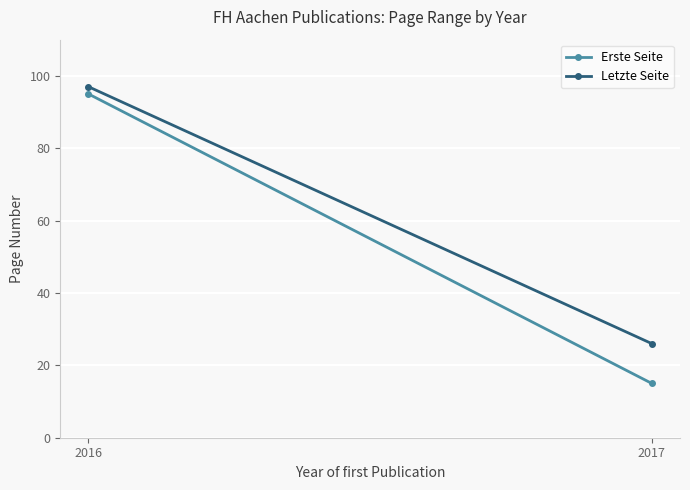

What is the sum of the Erste Seite values at 2017 and 2016?

110